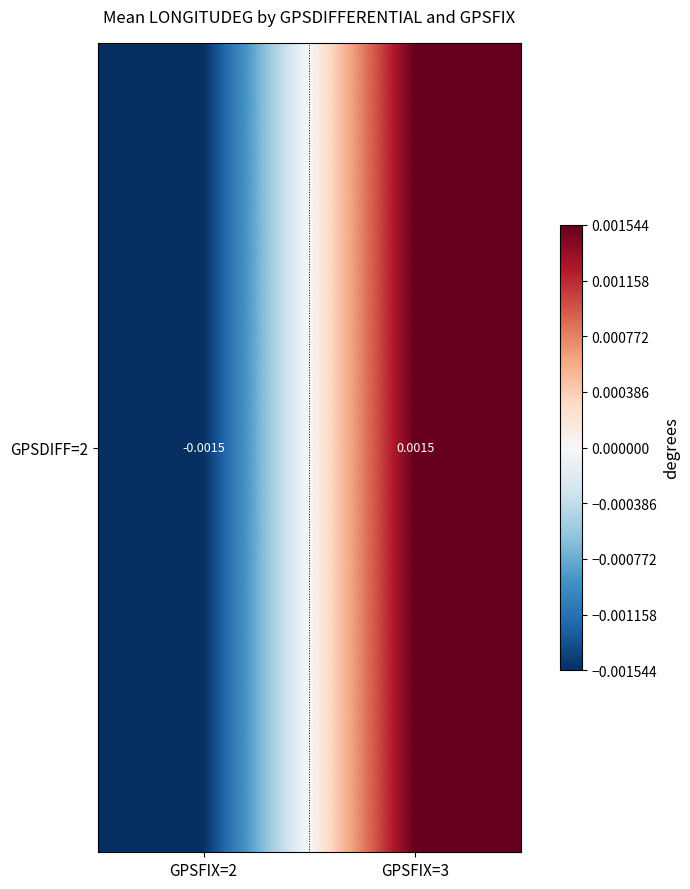

At which label is the value closest to 0?

GPSFIX=2